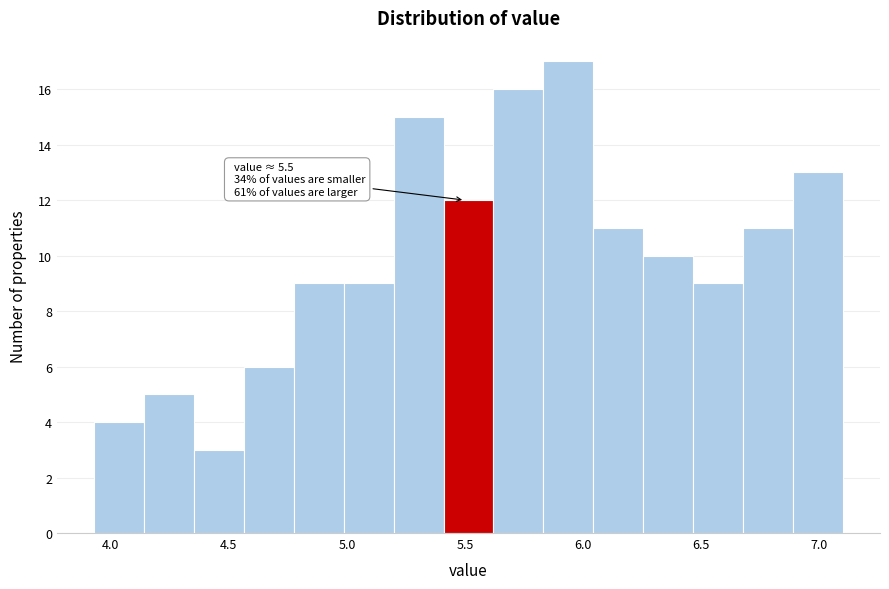

Over which range of the x-axis is the bar tallest?

5.85 to 6.05